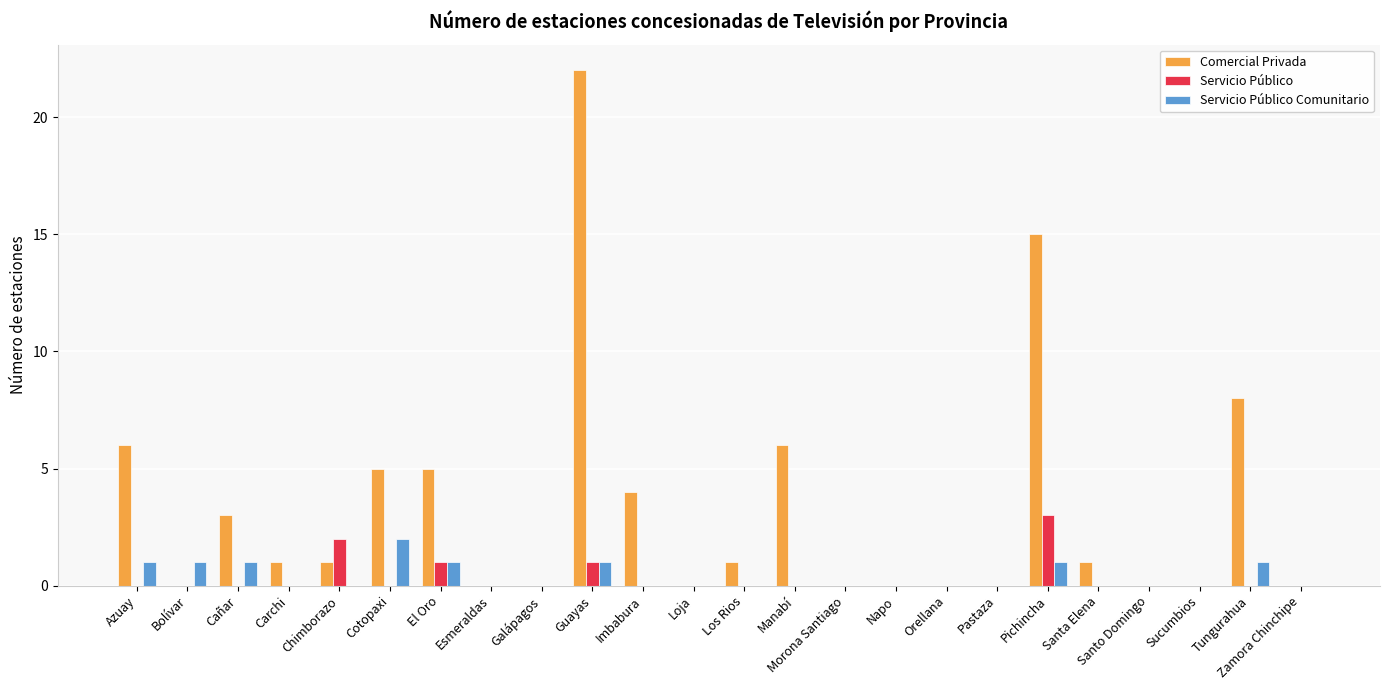

Count the number of categories in the chart.

24